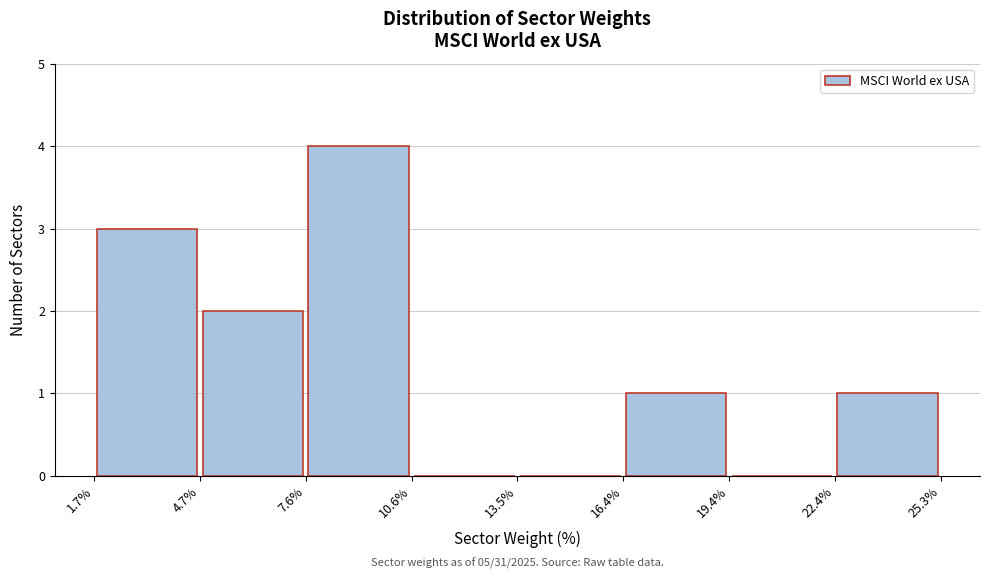

Over which range of the x-axis is the bar tallest?

7.6% to 10.6%